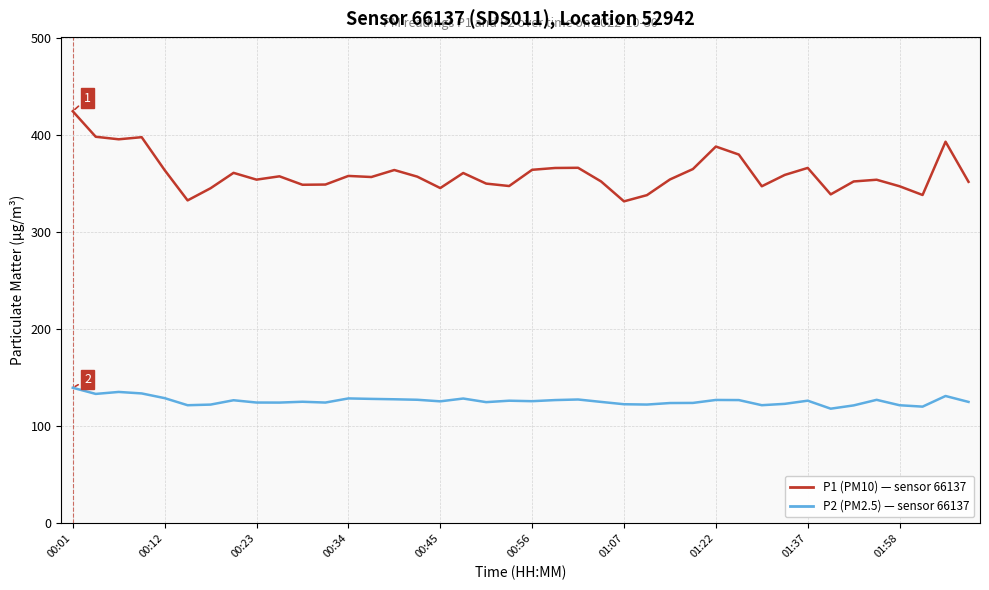

What is the smallest value displayed?

118.1